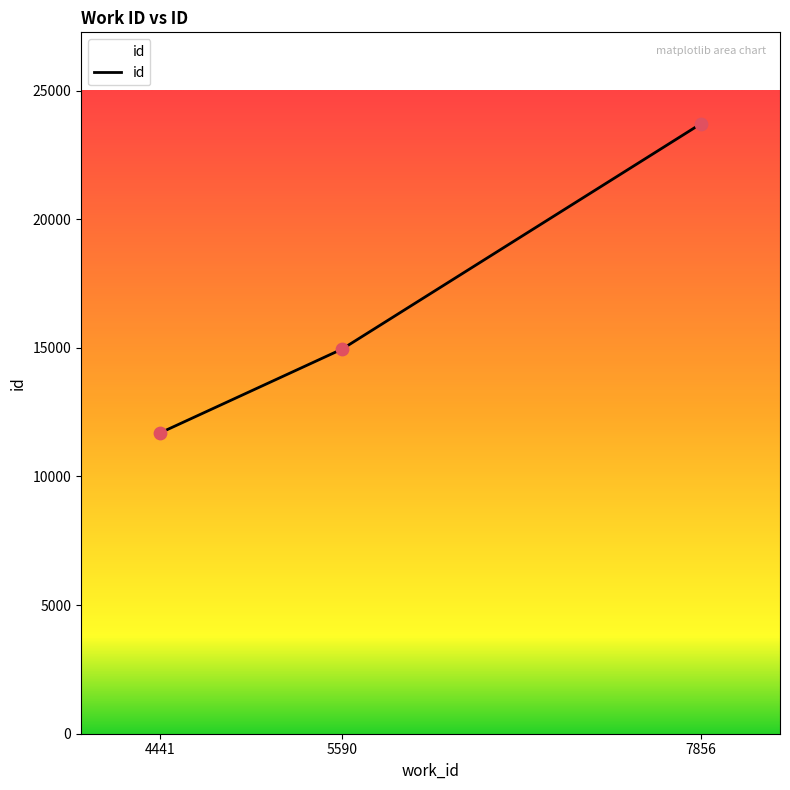

Which has a higher value, 4441 or 5590?

5590